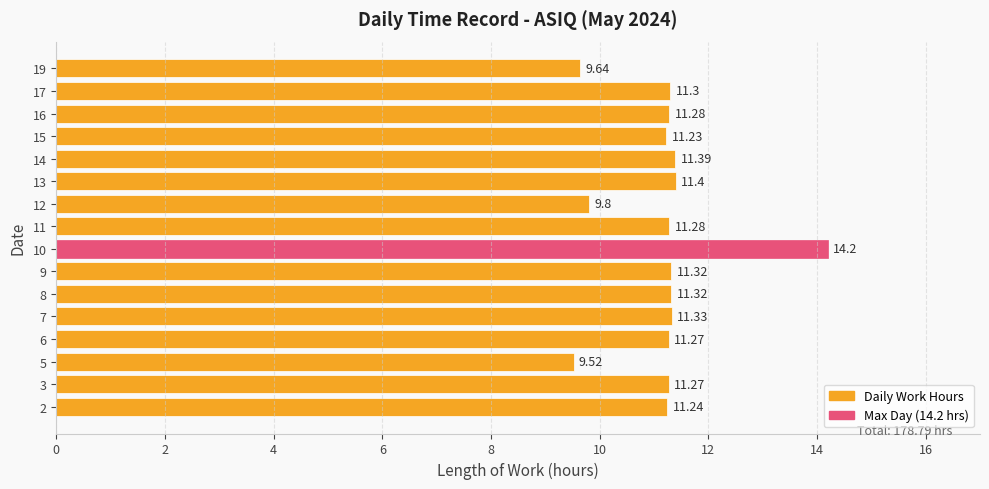

Is it true that the value at 16 is 7.4?

False